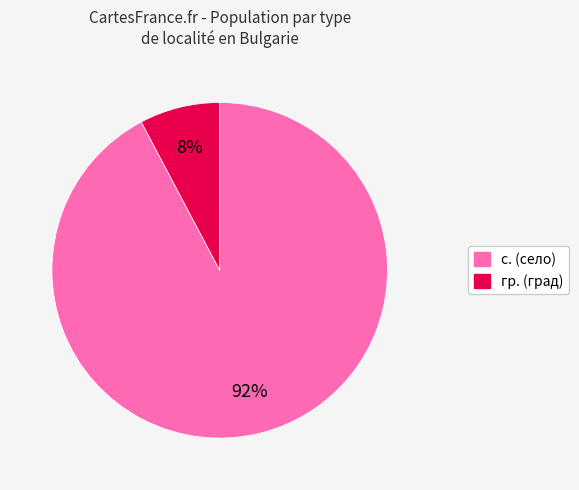

Does any single category account for the majority?

Yes